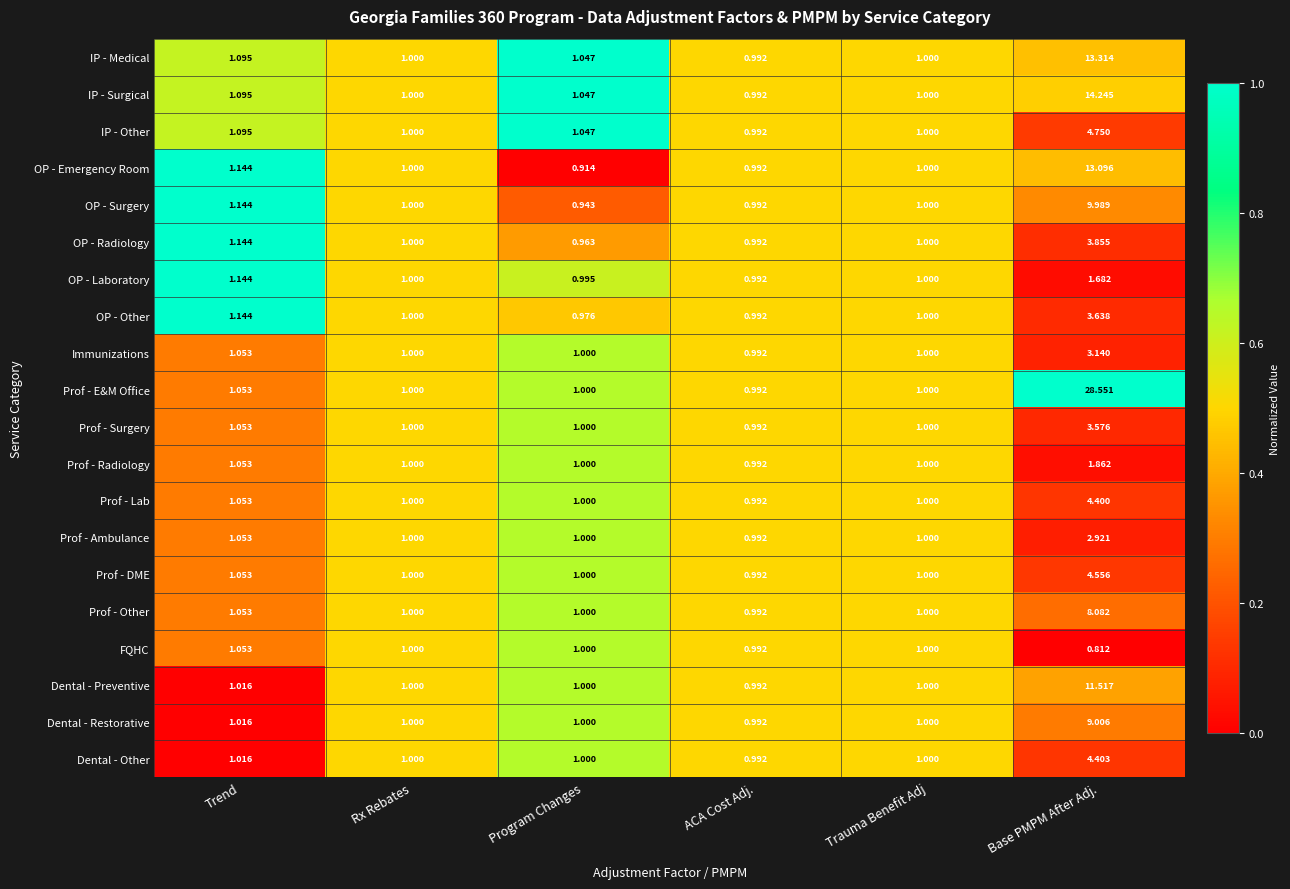

Which series has the largest range (max minus min)?

Prof - E&M Office